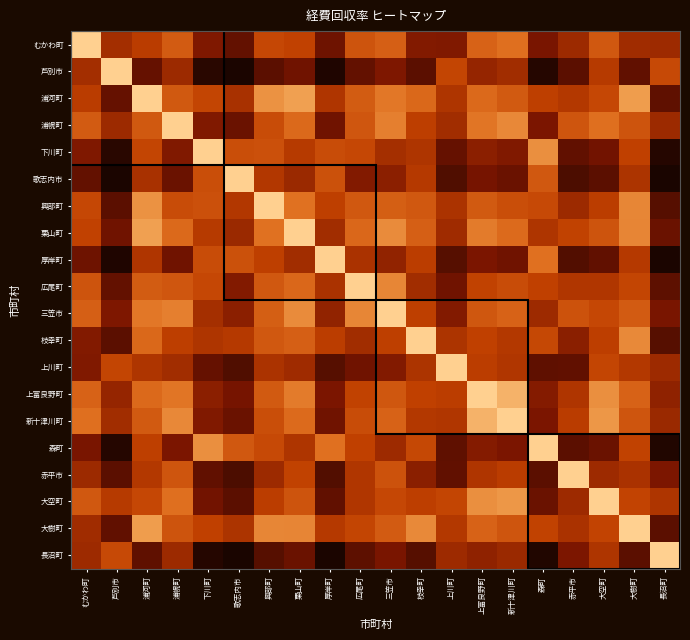

Reading left to right, extract all data points from this chart.

むかわ町: むかわ町=1.0	芦別市=0.3	浦河町=0.4	浦幌町=0.5	下川町=0.2	歌志内市=0.2	興部町=0.4	栗山町=0.4	厚岸町=0.2	広尾町=0.5	三笠市=0.5	枝幸町=0.2	上川町=0.2	上富良野町=0.5	新十津川町=0.6	森町=0.2	赤平市=0.3	大空町=0.5	大樹町=0.3	長沼町=0.3
芦別市: むかわ町=0.3	芦別市=1.0	浦河町=0.2	浦幌町=0.3	下川町=0.0	歌志内市=0.0	興部町=0.1	栗山町=0.2	厚岸町=0.0	広尾町=0.2	三笠市=0.2	枝幸町=0.1	上川町=0.4	上富良野町=0.3	新十津川町=0.3	森町=0.0	赤平市=0.1	大空町=0.4	大樹町=0.2	長沼町=0.4
浦河町: むかわ町=0.4	芦別市=0.2	浦河町=1.0	浦幌町=0.5	下川町=0.4	歌志内市=0.3	興部町=0.7	栗山町=0.8	厚岸町=0.4	広尾町=0.5	三笠市=0.6	枝幸町=0.6	上川町=0.3	上富良野町=0.6	新十津川町=0.5	森町=0.4	赤平市=0.4	大空町=0.4	大樹町=0.8	長沼町=0.1
浦幌町: むかわ町=0.5	芦別市=0.3	浦河町=0.5	浦幌町=1.0	下川町=0.2	歌志内市=0.2	興部町=0.5	栗山町=0.6	厚岸町=0.2	広尾町=0.5	三笠市=0.7	枝幸町=0.4	上川町=0.3	上富良野町=0.6	新十津川町=0.7	森町=0.2	赤平市=0.5	大空町=0.6	大樹町=0.5	長沼町=0.3
下川町: むかわ町=0.2	芦別市=0.0	浦河町=0.4	浦幌町=0.2	下川町=1.0	歌志内市=0.5	興部町=0.5	栗山町=0.4	厚岸町=0.5	広尾町=0.4	三笠市=0.3	枝幸町=0.3	上川町=0.2	上富良野町=0.3	新十津川町=0.2	森町=0.7	赤平市=0.2	大空町=0.2	大樹町=0.4	長沼町=0.0
歌志内市: むかわ町=0.2	芦別市=0.0	浦河町=0.3	浦幌町=0.2	下川町=0.5	歌志内市=1.0	興部町=0.4	栗山町=0.3	厚岸町=0.5	広尾町=0.2	三笠市=0.3	枝幸町=0.4	上川町=0.1	上富良野町=0.2	新十津川町=0.2	森町=0.5	赤平市=0.1	大空町=0.1	大樹町=0.3	長沼町=0.0
興部町: むかわ町=0.4	芦別市=0.1	浦河町=0.7	浦幌町=0.5	下川町=0.5	歌志内市=0.4	興部町=1.0	栗山町=0.6	厚岸町=0.4	広尾町=0.5	三笠市=0.5	枝幸町=0.5	上川町=0.3	上富良野町=0.5	新十津川町=0.5	森町=0.4	赤平市=0.3	大空町=0.4	大樹町=0.7	長沼町=0.1
栗山町: むかわ町=0.4	芦別市=0.2	浦河町=0.8	浦幌町=0.6	下川町=0.4	歌志内市=0.3	興部町=0.6	栗山町=1.0	厚岸町=0.3	広尾町=0.6	三笠市=0.7	枝幸町=0.5	上川町=0.3	上富良野町=0.6	新十津川町=0.6	森町=0.3	赤平市=0.4	大空町=0.5	大樹町=0.7	長沼町=0.2
厚岸町: むかわ町=0.2	芦別市=0.0	浦河町=0.4	浦幌町=0.2	下川町=0.5	歌志内市=0.5	興部町=0.4	栗山町=0.3	厚岸町=1.0	広尾町=0.3	三笠市=0.3	枝幸町=0.4	上川町=0.1	上富良野町=0.2	新十津川町=0.2	森町=0.6	赤平市=0.1	大空町=0.1	大樹町=0.4	長沼町=0.0
広尾町: むかわ町=0.5	芦別市=0.2	浦河町=0.5	浦幌町=0.5	下川町=0.4	歌志内市=0.2	興部町=0.5	栗山町=0.6	厚岸町=0.3	広尾町=1.0	三笠市=0.7	枝幸町=0.3	上川町=0.2	上富良野町=0.4	新十津川町=0.4	森町=0.4	赤平市=0.4	大空町=0.4	大樹町=0.4	長沼町=0.1
三笠市: むかわ町=0.5	芦別市=0.2	浦河町=0.6	浦幌町=0.7	下川町=0.3	歌志内市=0.3	興部町=0.5	栗山町=0.7	厚岸町=0.3	広尾町=0.7	三笠市=1.0	枝幸町=0.4	上川町=0.2	上富良野町=0.5	新十津川町=0.5	森町=0.3	赤平市=0.5	大空町=0.4	大樹町=0.5	長沼町=0.2
枝幸町: むかわ町=0.2	芦別市=0.1	浦河町=0.6	浦幌町=0.4	下川町=0.3	歌志内市=0.4	興部町=0.5	栗山町=0.5	厚岸町=0.4	広尾町=0.3	三笠市=0.4	枝幸町=1.0	上川町=0.3	上富良野町=0.4	新十津川町=0.4	森町=0.4	赤平市=0.2	大空町=0.4	大樹町=0.7	長沼町=0.1
上川町: むかわ町=0.2	芦別市=0.4	浦河町=0.3	浦幌町=0.3	下川町=0.2	歌志内市=0.1	興部町=0.3	栗山町=0.3	厚岸町=0.1	広尾町=0.2	三笠市=0.2	枝幸町=0.3	上川町=1.0	上富良野町=0.4	新十津川町=0.4	森町=0.1	赤平市=0.2	大空町=0.4	大樹町=0.4	長沼町=0.3
上富良野町: むかわ町=0.5	芦別市=0.3	浦河町=0.6	浦幌町=0.6	下川町=0.3	歌志内市=0.2	興部町=0.5	栗山町=0.6	厚岸町=0.2	広尾町=0.4	三笠市=0.5	枝幸町=0.4	上川町=0.4	上富良野町=1.0	新十津川町=0.9	森町=0.2	赤平市=0.4	大空町=0.7	大樹町=0.5	長沼町=0.3
新十津川町: むかわ町=0.6	芦別市=0.3	浦河町=0.5	浦幌町=0.7	下川町=0.2	歌志内市=0.2	興部町=0.5	栗山町=0.6	厚岸町=0.2	広尾町=0.4	三笠市=0.5	枝幸町=0.4	上川町=0.4	上富良野町=0.9	新十津川町=1.0	森町=0.2	赤平市=0.4	大空町=0.8	大樹町=0.5	長沼町=0.3
森町: むかわ町=0.2	芦別市=0.0	浦河町=0.4	浦幌町=0.2	下川町=0.7	歌志内市=0.5	興部町=0.4	栗山町=0.3	厚岸町=0.6	広尾町=0.4	三笠市=0.3	枝幸町=0.4	上川町=0.1	上富良野町=0.2	新十津川町=0.2	森町=1.0	赤平市=0.1	大空町=0.2	大樹町=0.4	長沼町=0.0
赤平市: むかわ町=0.3	芦別市=0.1	浦河町=0.4	浦幌町=0.5	下川町=0.2	歌志内市=0.1	興部町=0.3	栗山町=0.4	厚岸町=0.1	広尾町=0.4	三笠市=0.5	枝幸町=0.2	上川町=0.2	上富良野町=0.4	新十津川町=0.4	森町=0.1	赤平市=1.0	大空町=0.3	大樹町=0.3	長沼町=0.2
大空町: むかわ町=0.5	芦別市=0.4	浦河町=0.4	浦幌町=0.6	下川町=0.2	歌志内市=0.1	興部町=0.4	栗山町=0.5	厚岸町=0.1	広尾町=0.4	三笠市=0.4	枝幸町=0.4	上川町=0.4	上富良野町=0.7	新十津川町=0.8	森町=0.2	赤平市=0.3	大空町=1.0	大樹町=0.4	長沼町=0.3
大樹町: むかわ町=0.3	芦別市=0.2	浦河町=0.8	浦幌町=0.5	下川町=0.4	歌志内市=0.3	興部町=0.7	栗山町=0.7	厚岸町=0.4	広尾町=0.4	三笠市=0.5	枝幸町=0.7	上川町=0.4	上富良野町=0.5	新十津川町=0.5	森町=0.4	赤平市=0.3	大空町=0.4	大樹町=1.0	長沼町=0.1
長沼町: むかわ町=0.3	芦別市=0.4	浦河町=0.1	浦幌町=0.3	下川町=0.0	歌志内市=0.0	興部町=0.1	栗山町=0.2	厚岸町=0.0	広尾町=0.1	三笠市=0.2	枝幸町=0.1	上川町=0.3	上富良野町=0.3	新十津川町=0.3	森町=0.0	赤平市=0.2	大空町=0.3	大樹町=0.1	長沼町=1.0